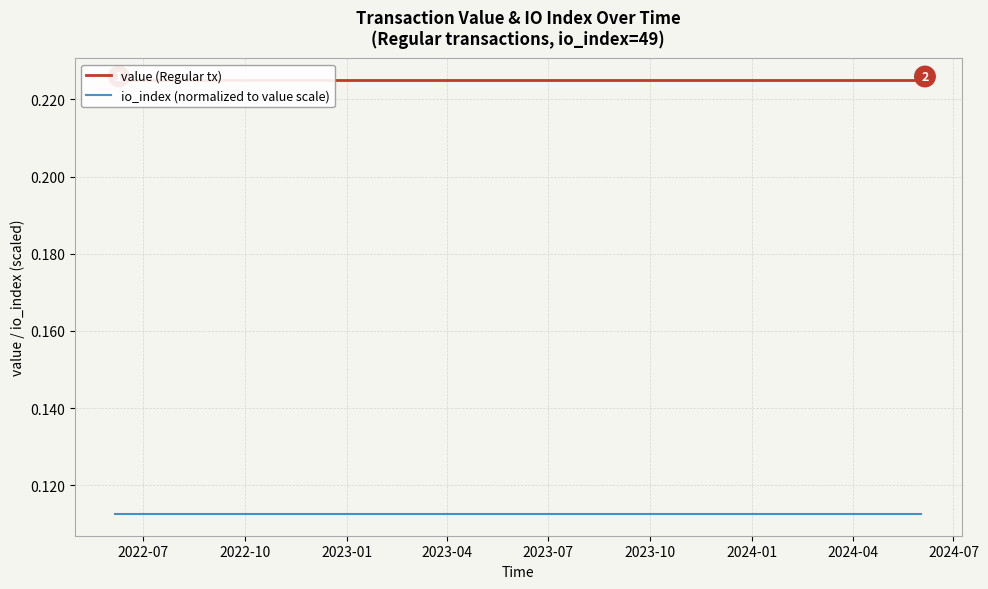

Which series changed the most between 2023-07 and 2024-07?

value (Regular tx)